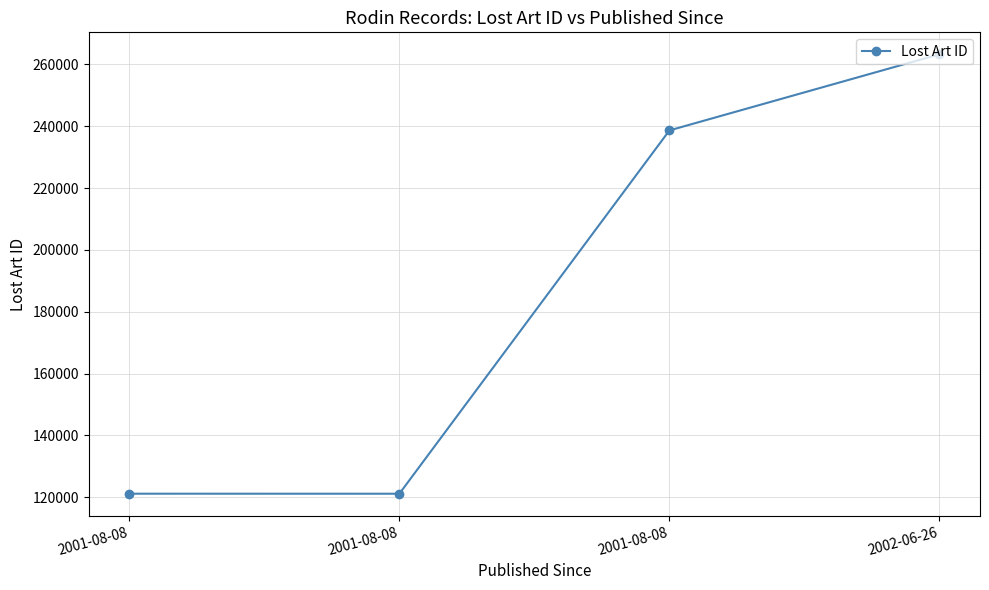

What is the difference between the values at 2001-08-08 and 2002-06-26?

24614